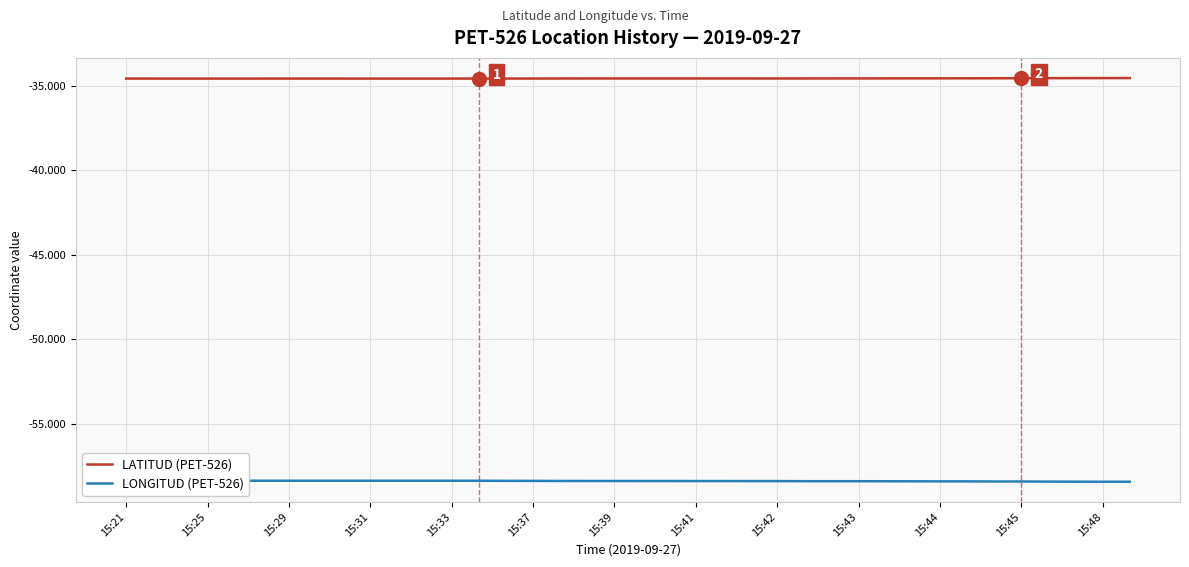

Which series has the largest range (max minus min)?

LONGITUD (PET-526)